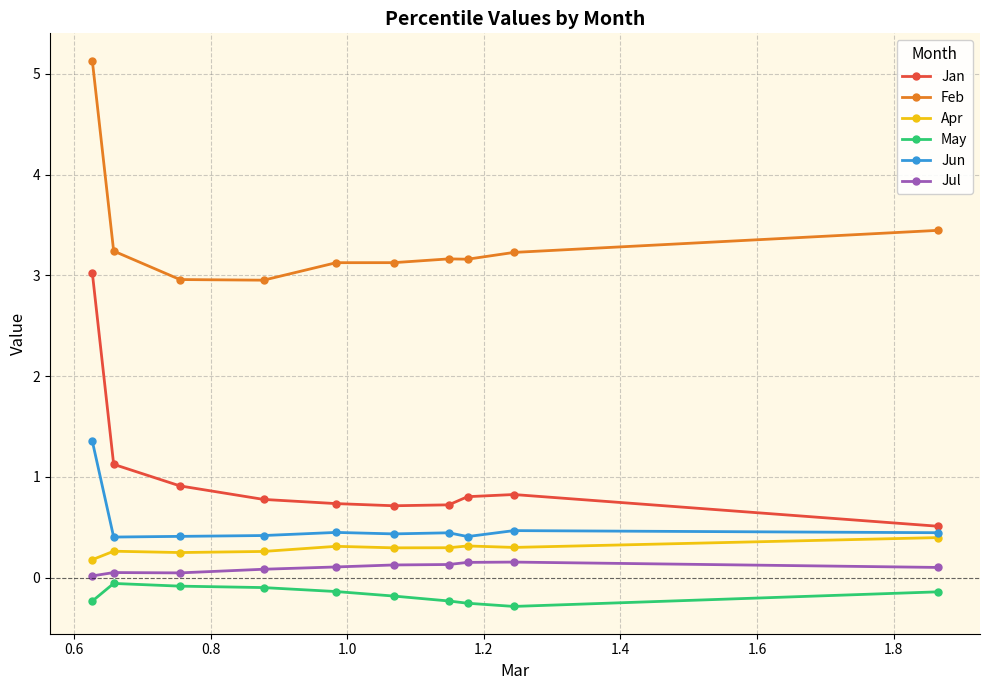

What is the lowest value of the Jan series?

0.5